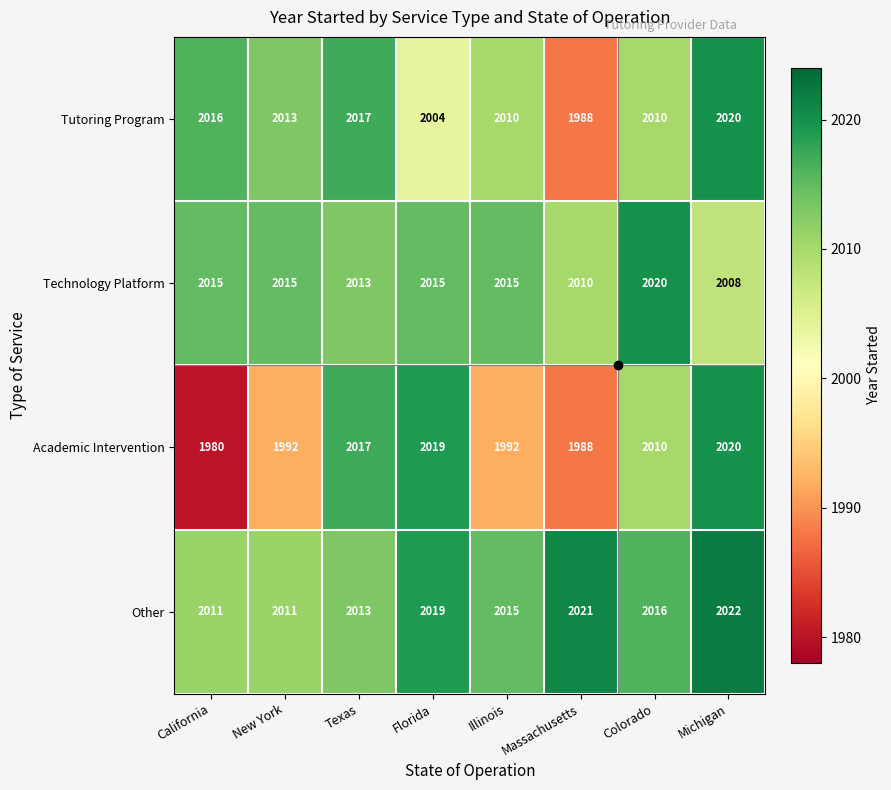

Is the value of Academic Intervention at Colorado greater than the value of Technology Platform at Texas?

No